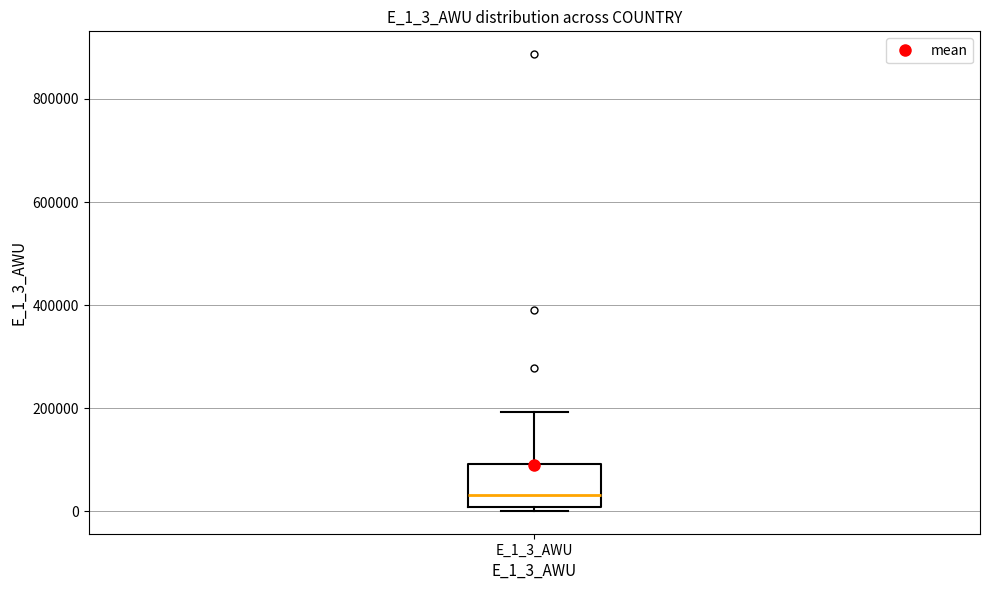

Where is the upper edge of the box for E_1_3_AWU on the y-axis? The values are not printed on the chart, so give them approximately, as read against the axis.

100000